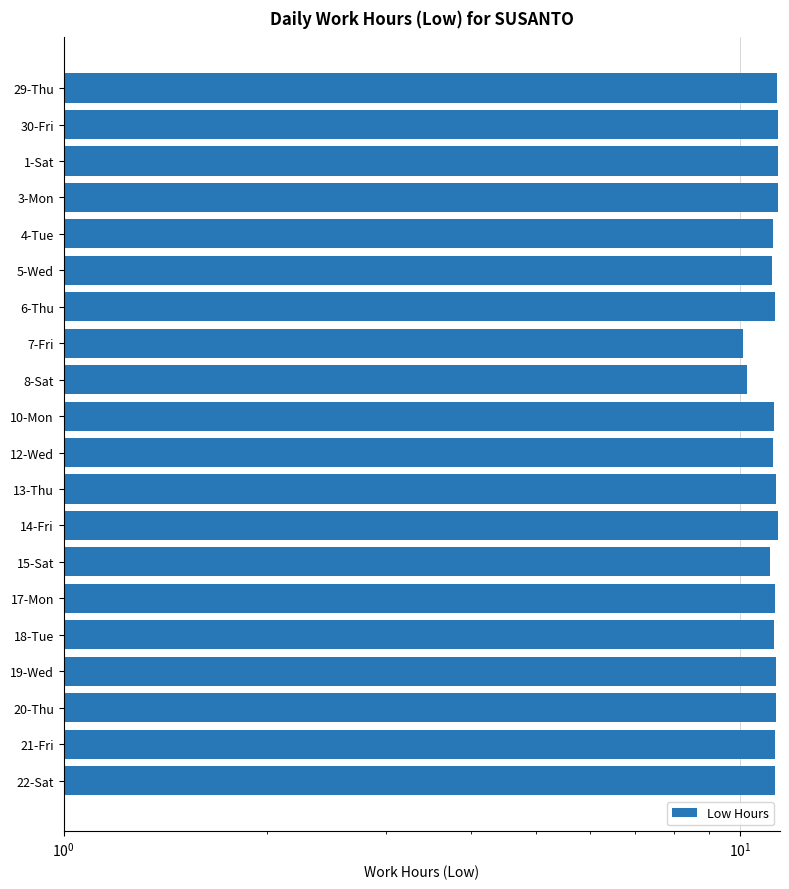

The chart shows a value of 11.2 at 5-Wed. True or false?

True